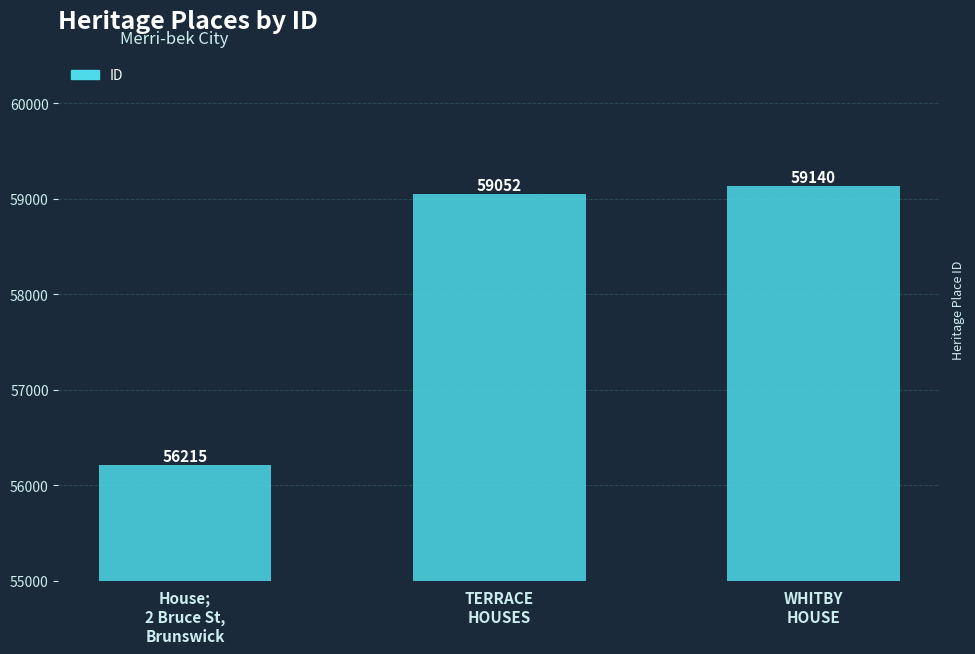

Between House;
2 Bruce St,
Brunswick and TERRACE
HOUSES, which is larger?

TERRACE
HOUSES